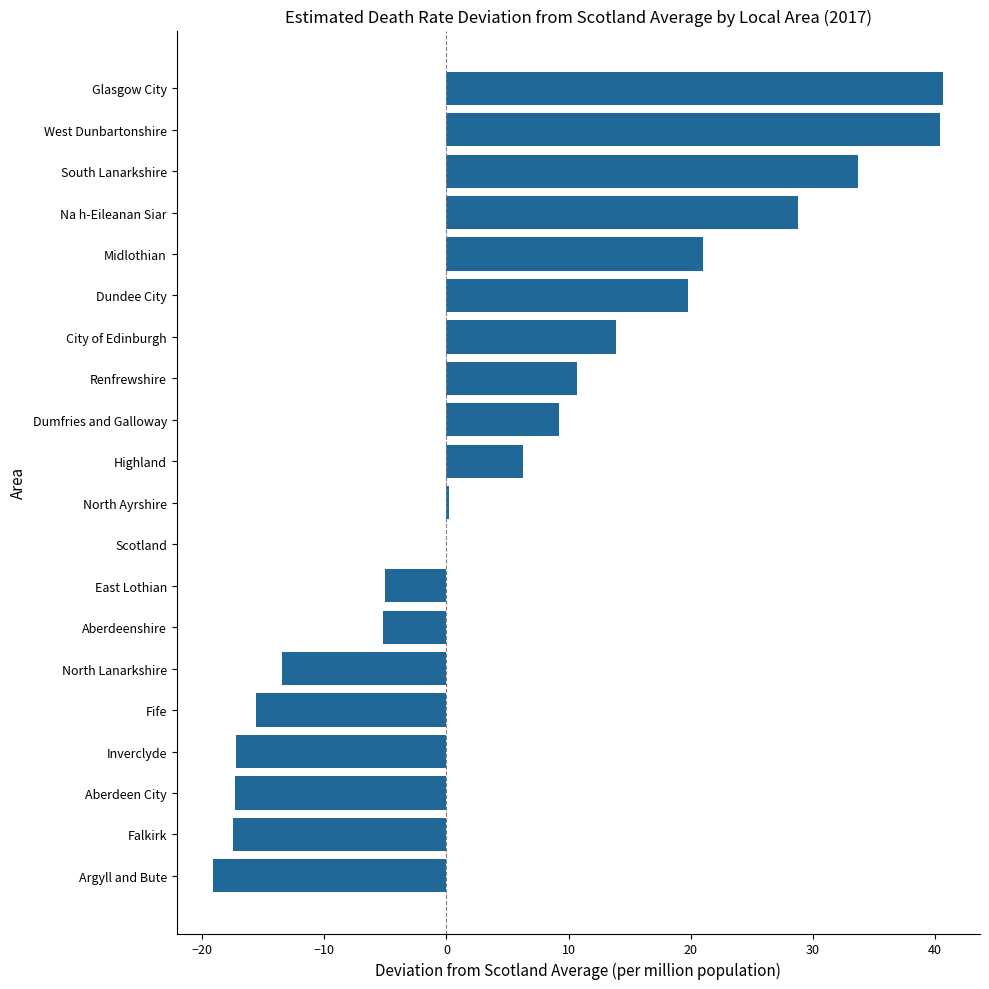

The chart shows a value of 19.8 at City of Edinburgh. True or false?

False